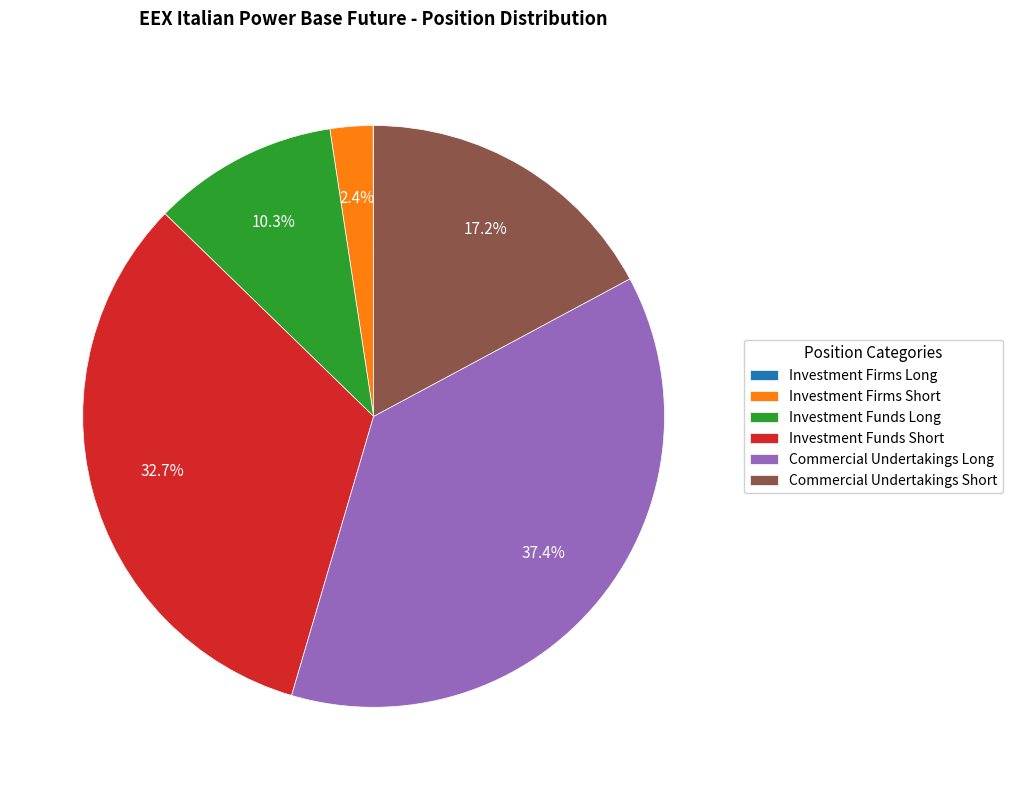

To the nearest percent, what percentage of the pie is Investment Funds Long?

10%